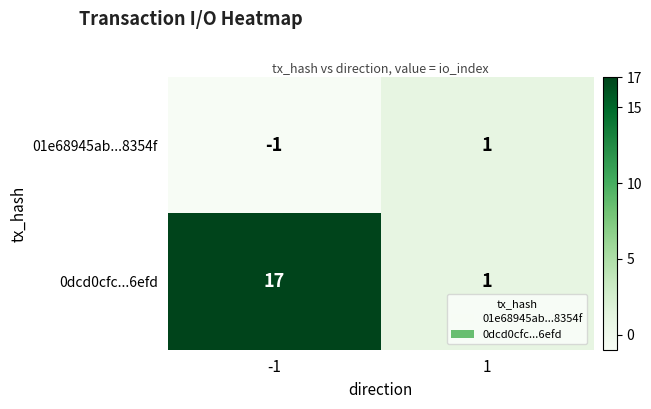

List the series in order of their overall mean, highest first.

0dcd0cfc...6efd, 01e68945ab...8354f